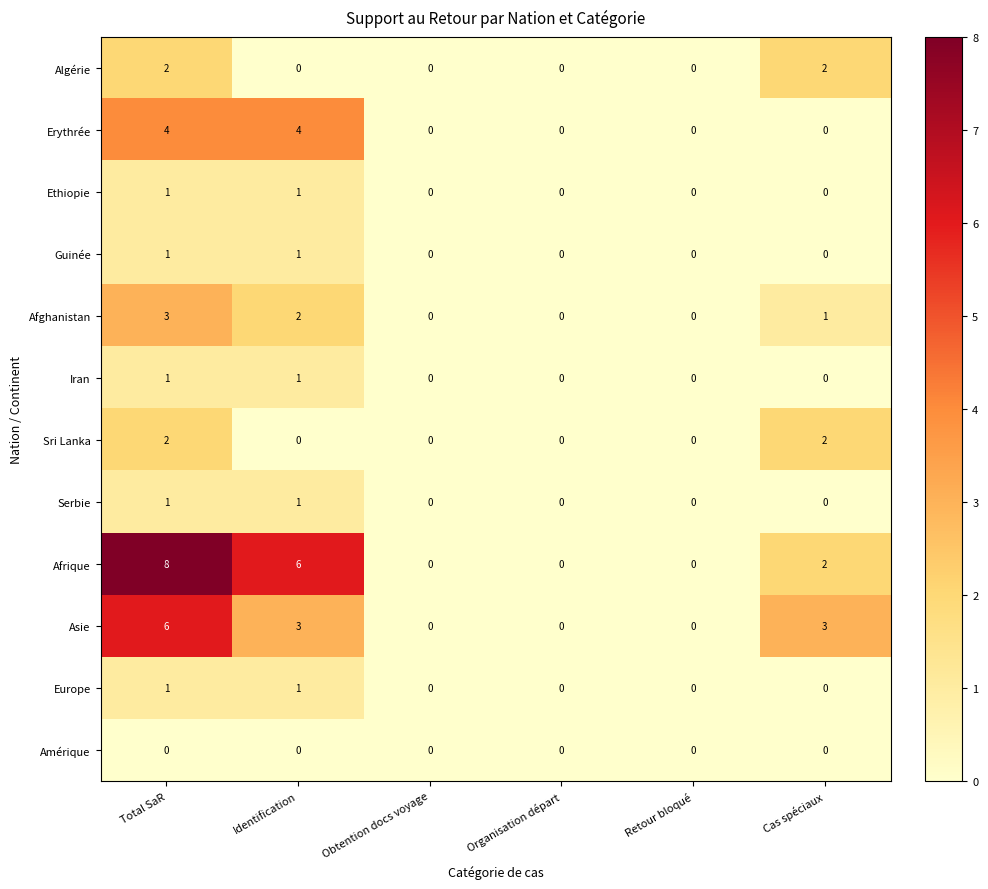

At how many categories does at least one series exceed 1?

3